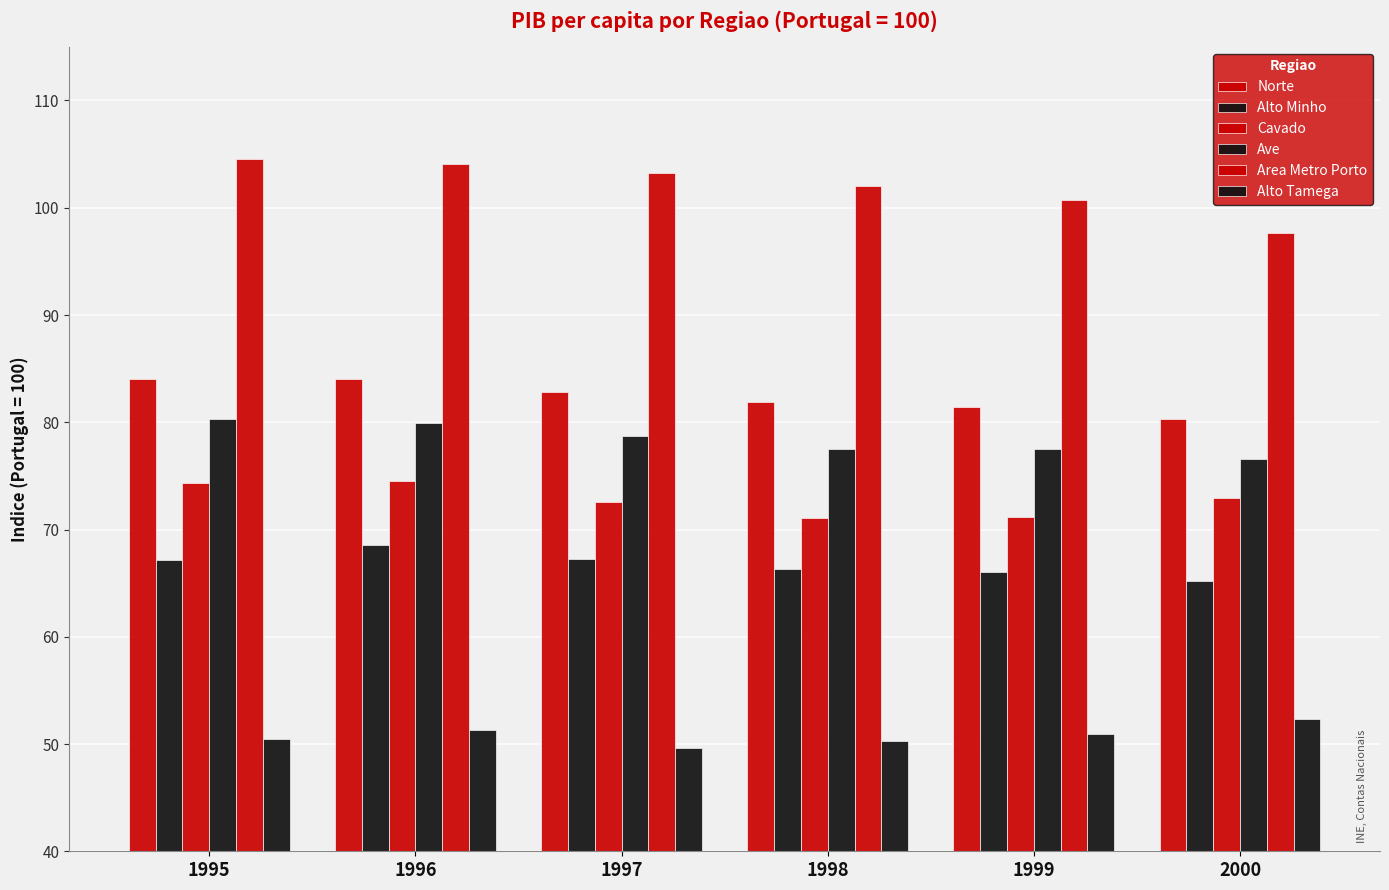

Which has a higher value, 2000 or 1996?

1996